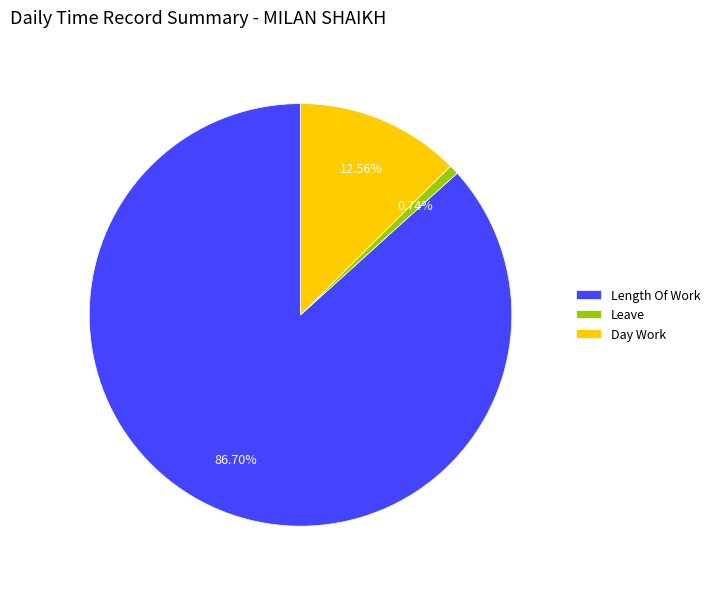

Is the sum of Day Work and Leave greater than half?

No